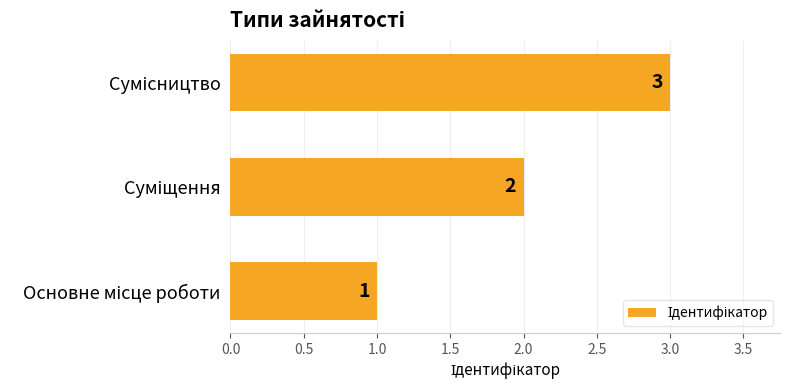

What is the sum of all values?

6